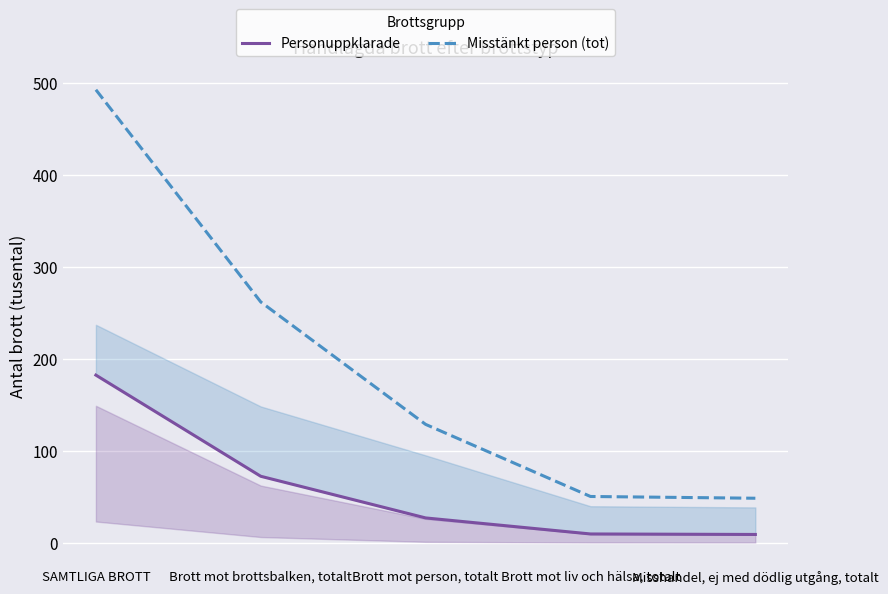

True or false: Misstänkt person (tot) and Personuppklarade cross at least once.

False